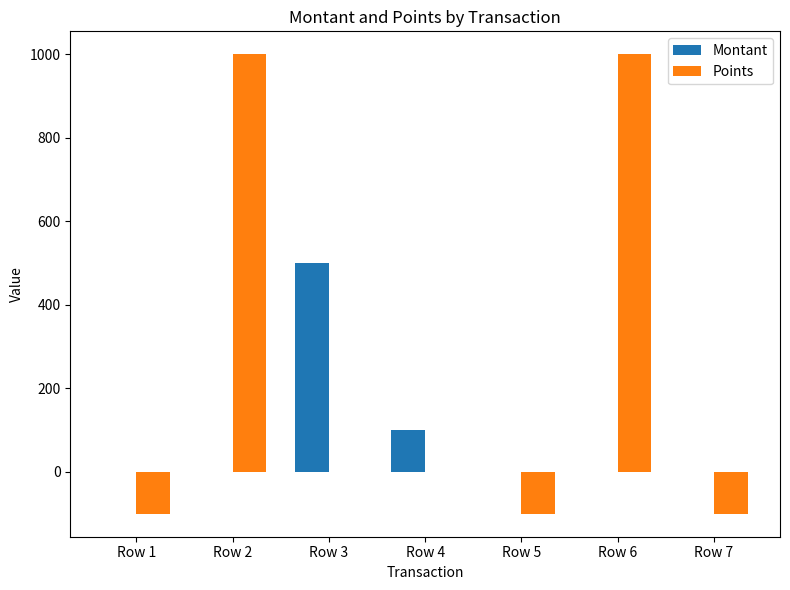

How many distinct data groups are displayed?

2